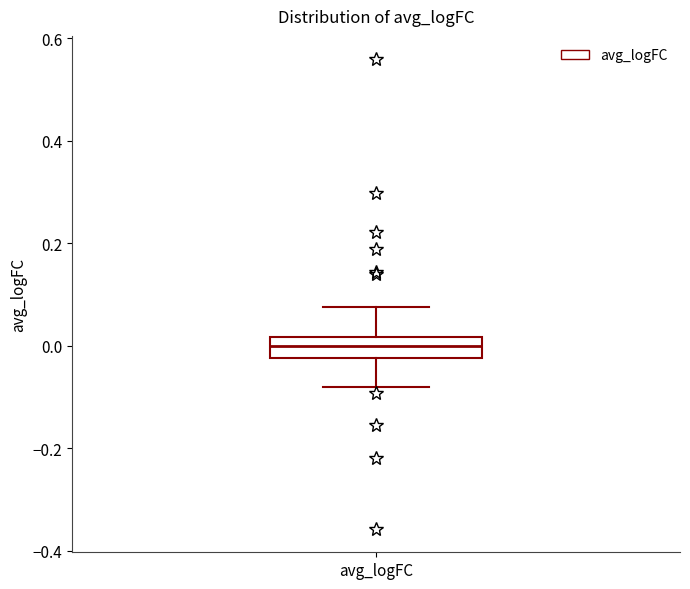

Read this box plot against the y-axis: the position of the median line, the range covered by the box, and the ends of both whiskers. The values are not printed on the chart, so give them approximately, as read against the axis.

median 0.00, box -0.02 to 0.02, whiskers -0.08 to 0.08